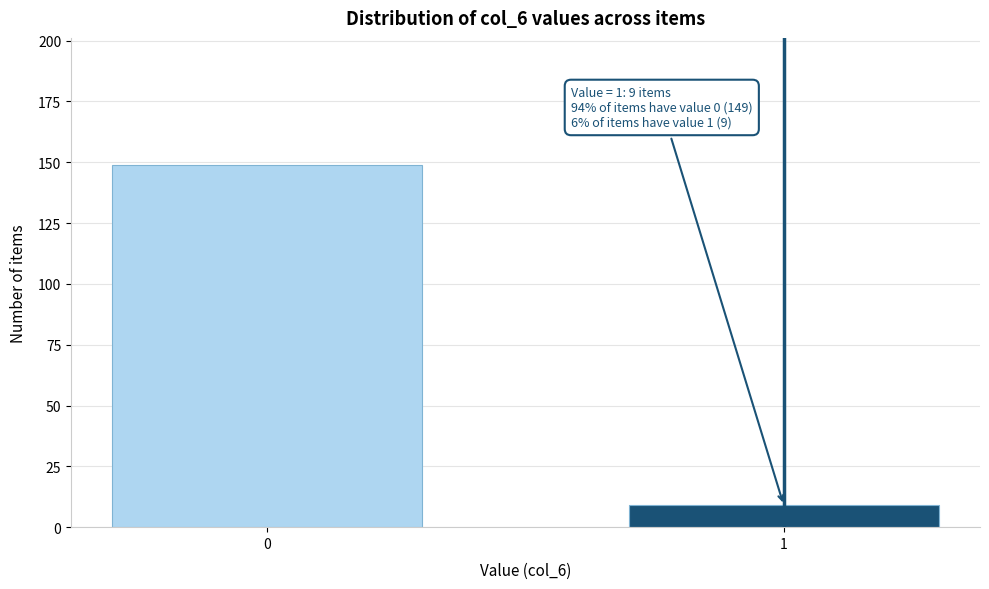

Reading left to right, what are all the values shown in this chart?

0=149	1=9